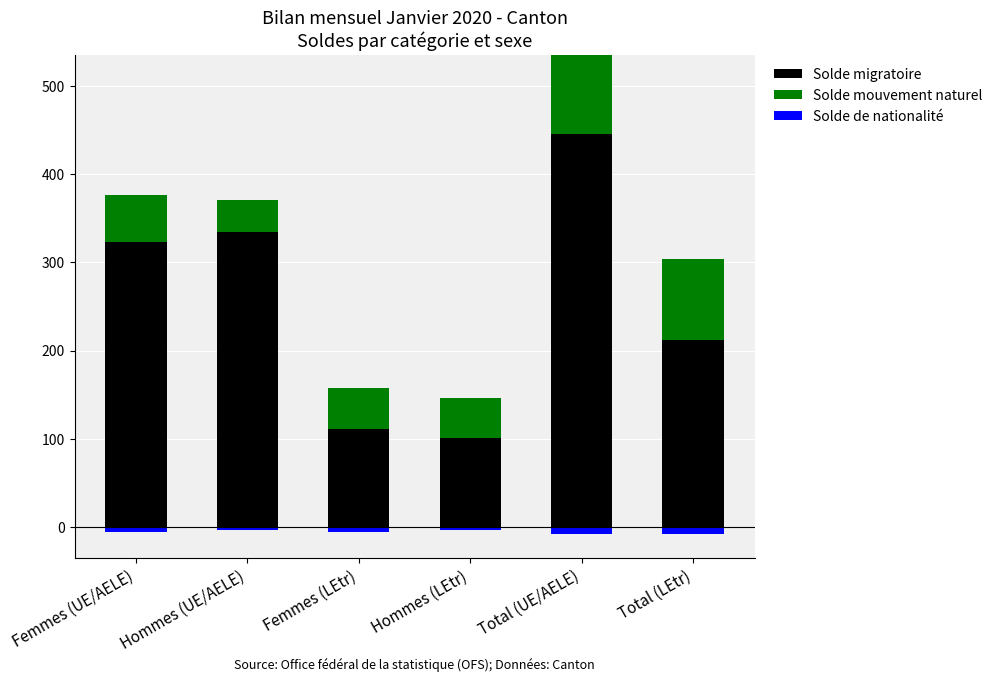

Which series has the largest total across all categories?

Solde migratoire